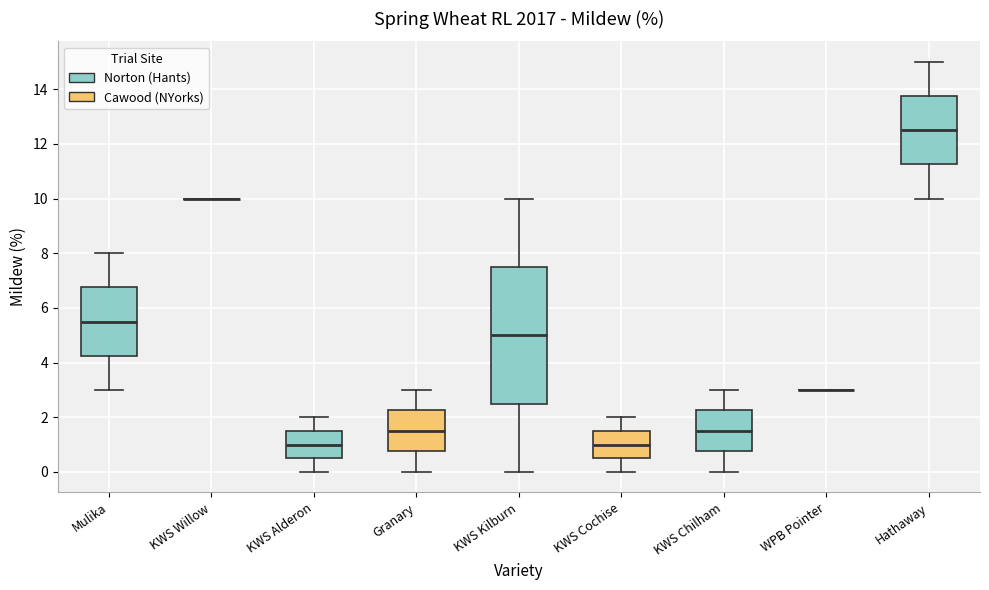

Reading left to right, read every box against the y-axis: the position of its median line, the range the box covers, and the ends of its whiskers. The values are not printed on the chart, so give them approximately, as read against the axis.

Mulika: median 5.6, box 4.2 to 6.8, whiskers 3.0 to 8.0
KWS Willow: box collapsed to a line at 10.0, whiskers 10.0 to 10.0
KWS Alderon: median 1.0, box 0.6 to 1.6, whiskers 0.0 to 2.0
Granary: median 1.6, box 0.8 to 2.2, whiskers 0.0 to 3.0
KWS Kilburn: median 5.0, box 2.6 to 7.6, whiskers 0.0 to 10.0
KWS Cochise: median 1.0, box 0.6 to 1.6, whiskers 0.0 to 2.0
KWS Chilham: median 1.6, box 0.8 to 2.2, whiskers 0.0 to 3.0
WPB Pointer: box collapsed to a line at 3.0, whiskers 3.0 to 3.0
Hathaway: median 12.6, box 11.2 to 13.8, whiskers 10.0 to 15.0